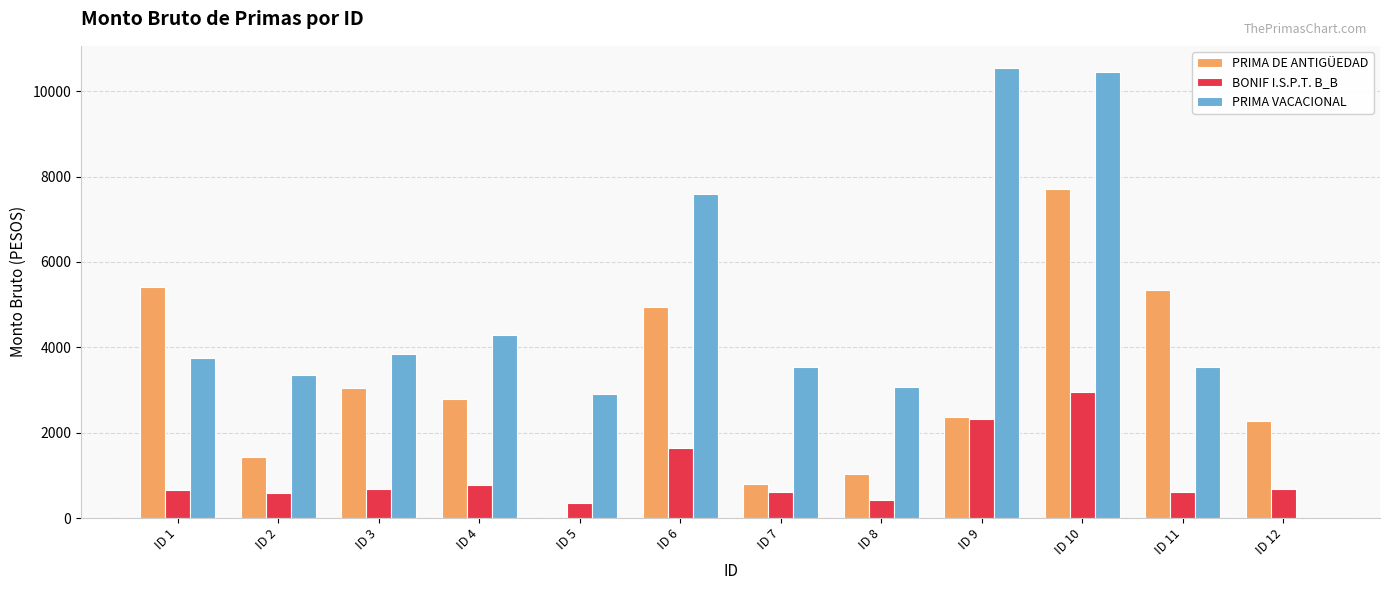

What is the sum of all BONIF I.S.P.T. B_B values?

12309.1